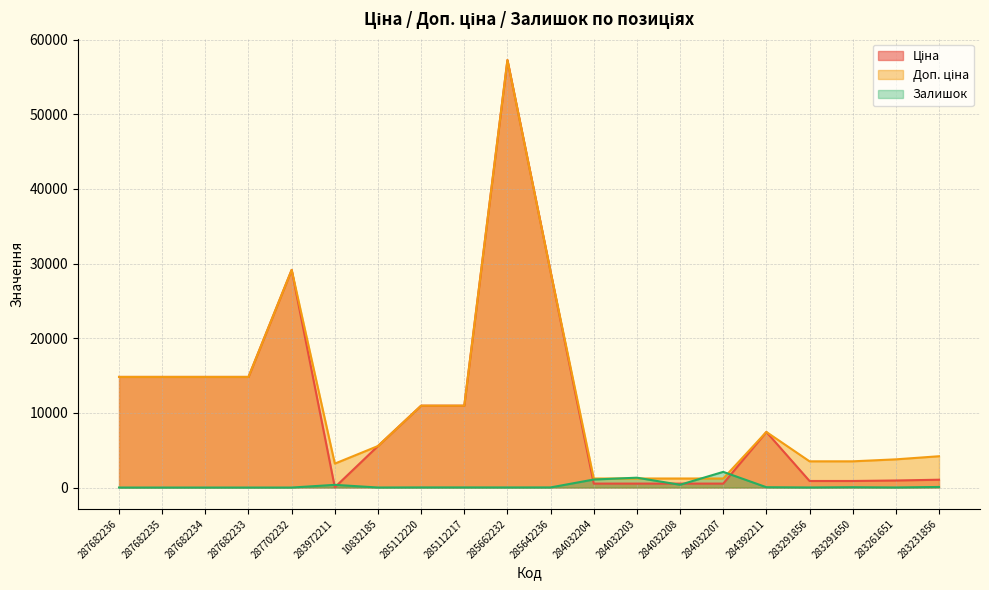

Does the chart display data point markers on the line(s)?

No